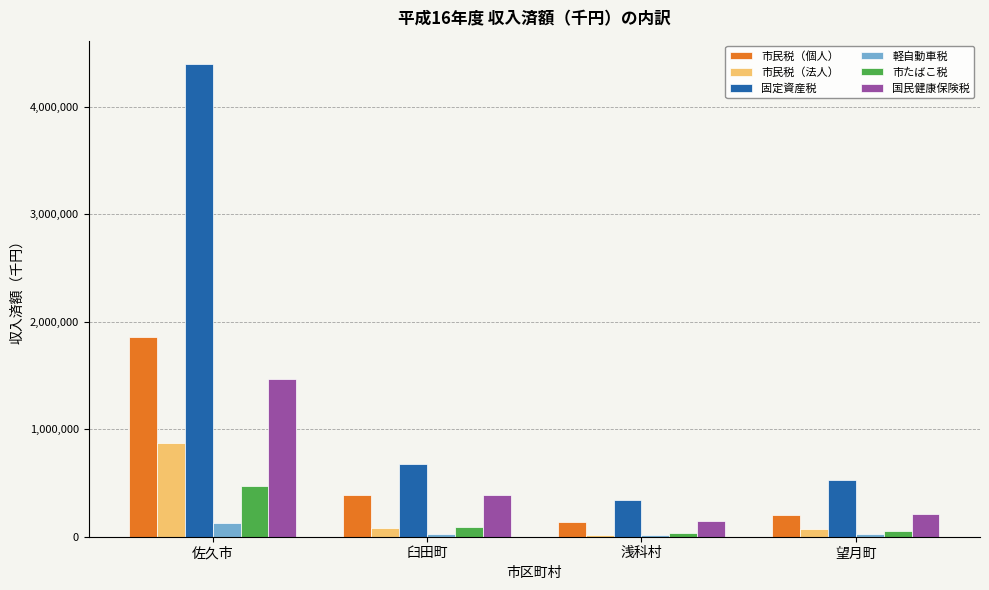

At which label does 市民税（法人） reach its minimum?

浅科村